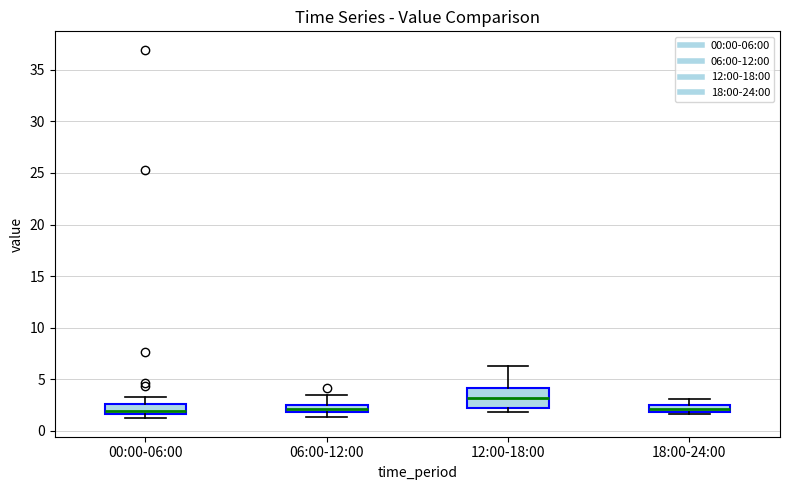

Which box has the highest median line?

12:00-18:00